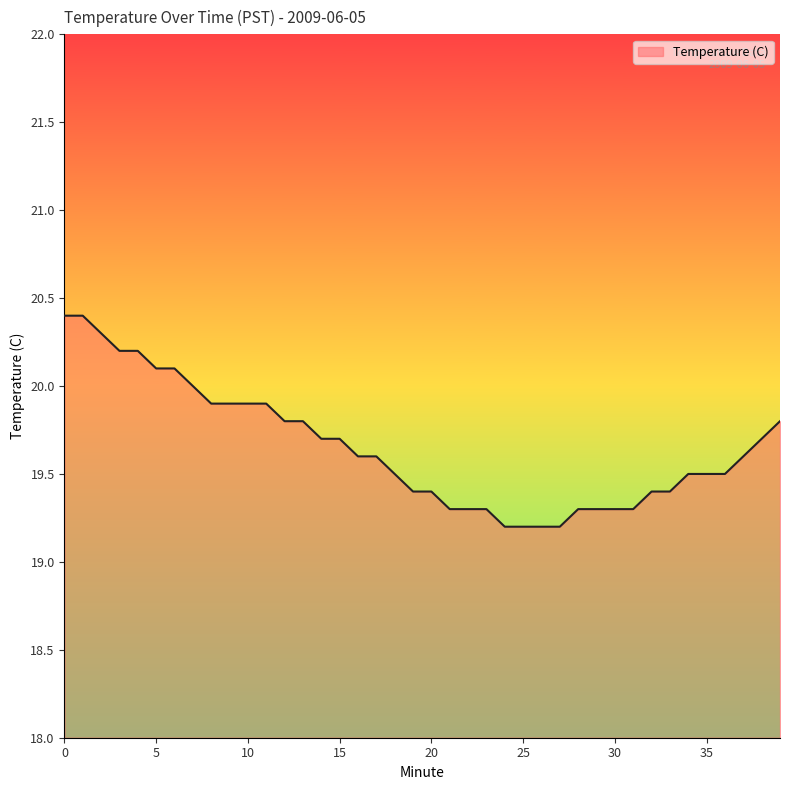

What is the smallest value displayed?

19.2